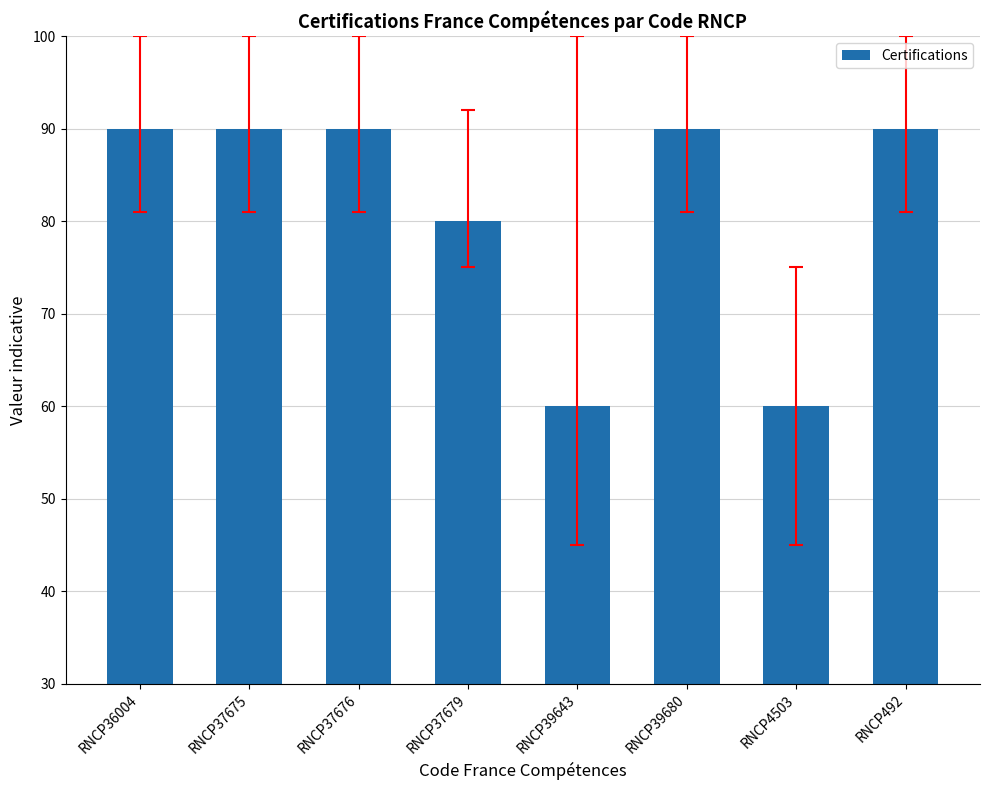

What is the value of the 3rd bar from the left?

90